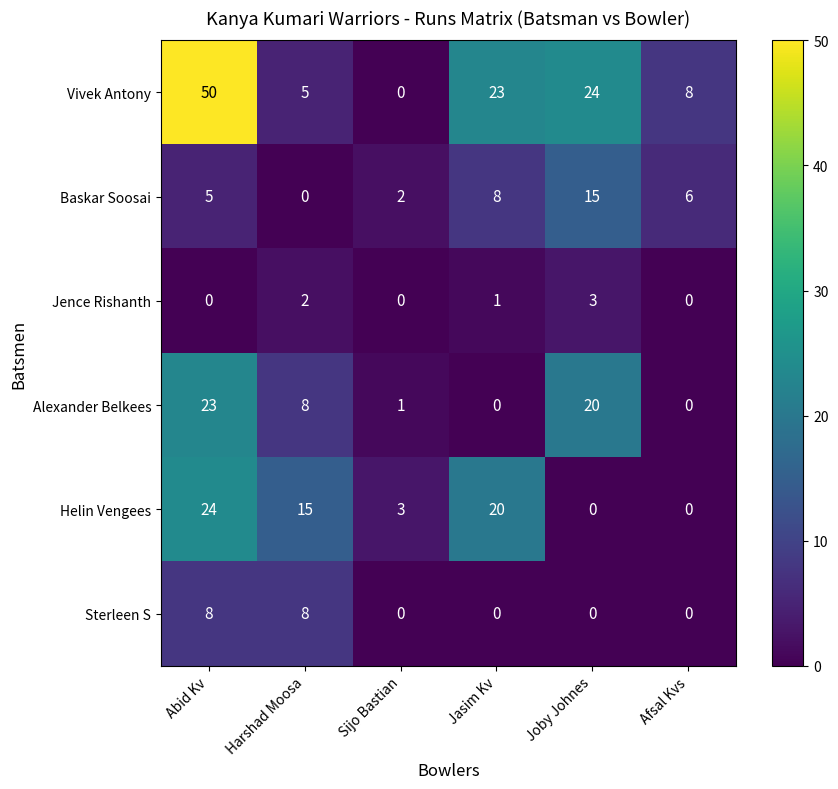

What is the difference between the highest and lowest values at Afsal Kvs?

8